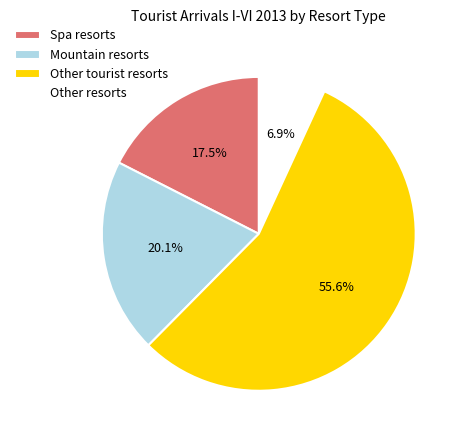

Which has a higher value, Other tourist resorts or Mountain resorts?

Other tourist resorts